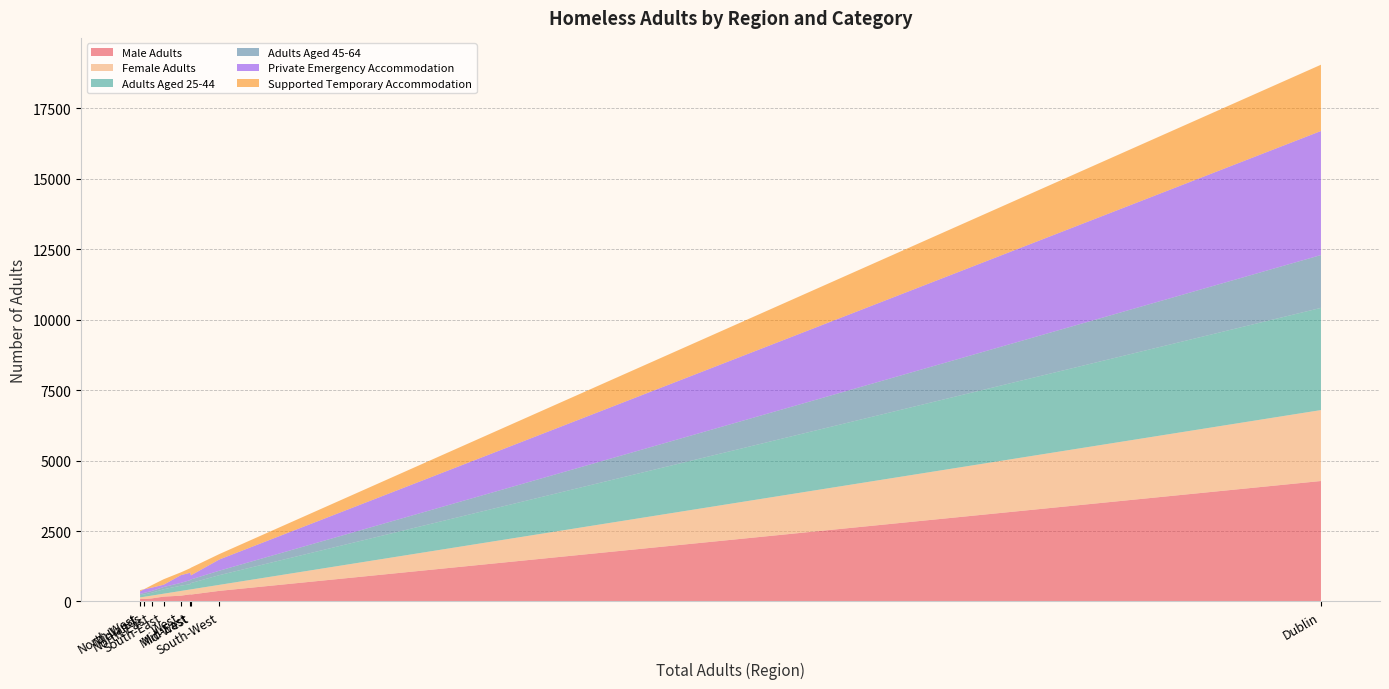

Reading right to left, extract all data points from this chart.

Male Adults: West=206	South-West=377	South-East=173	North-West=97	North-East=109	Mid-West=246	Midlands=89	Mid-East=255	Dublin=4274
Female Adults: West=168	South-West=213	South-East=104	North-West=47	North-East=100	Mid-West=184	Midlands=79	Mid-East=172	Dublin=2516
Adults Aged 25-44: West=188	South-West=344	South-East=157	North-West=82	North-East=102	Mid-West=223	Midlands=81	Mid-East=187	Dublin=3625
Adults Aged 45-64: West=99	South-West=158	South-East=79	North-West=39	North-East=59	Mid-West=129	Midlands=58	Mid-East=145	Dublin=1874
Private Emergency Accommodation: West=274	South-West=398	South-East=83	North-West=96	North-East=120	Mid-West=145	Midlands=127	Mid-East=263	Dublin=4400
Supported Temporary Accommodation: West=99	South-West=192	South-East=194	North-West=43	North-East=86	Mid-West=271	Midlands=6	Mid-East=161	Dublin=2351